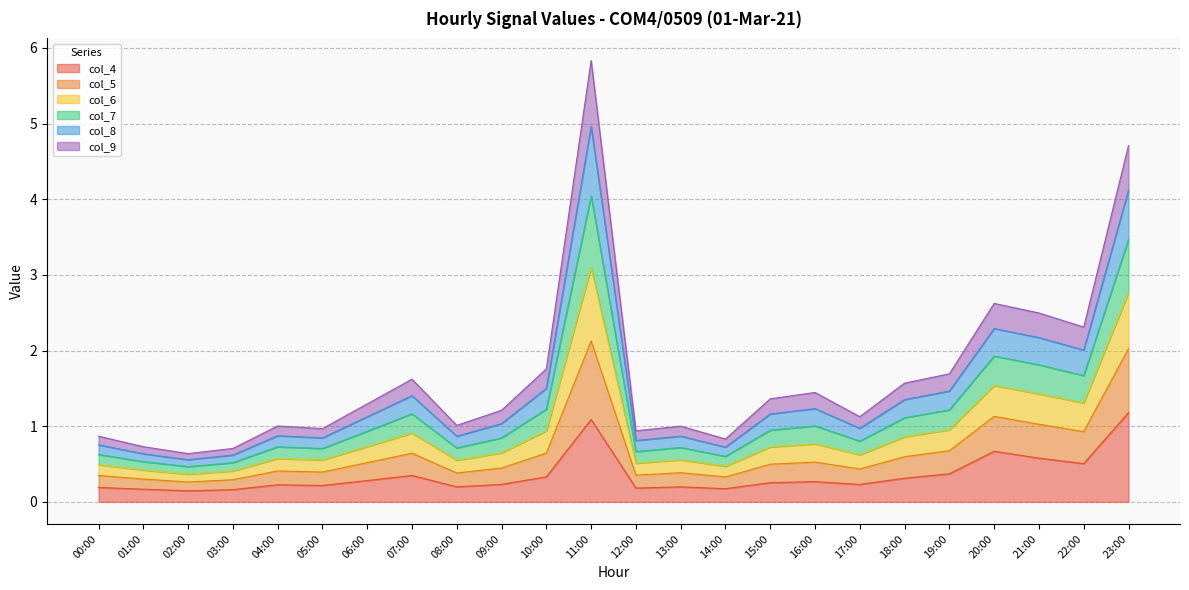

Rank the categories by col_7 value from lowest to highest.

02:00, 03:00, 01:00, 14:00, 00:00, 12:00, 05:00, 08:00, 13:00, 04:00, 17:00, 09:00, 06:00, 15:00, 16:00, 18:00, 07:00, 19:00, 10:00, 22:00, 21:00, 20:00, 23:00, 11:00